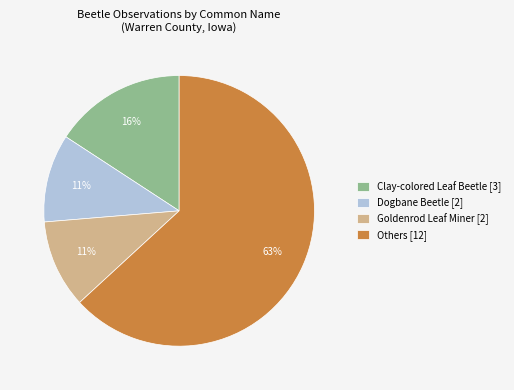

To the nearest percent, what is the average slice percentage?

25%